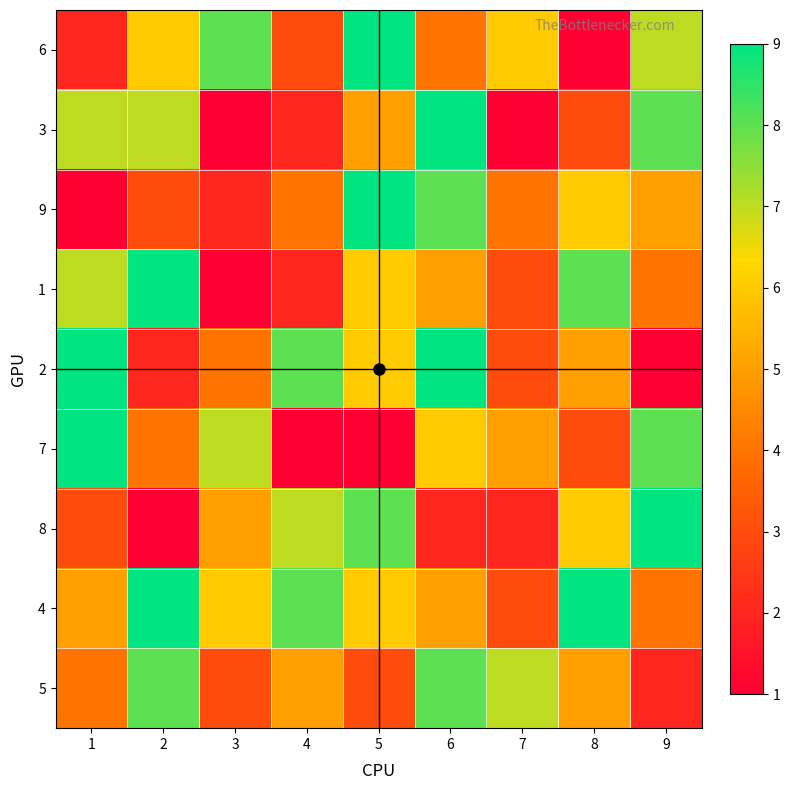

How many data points in 8 are less than 5?

4